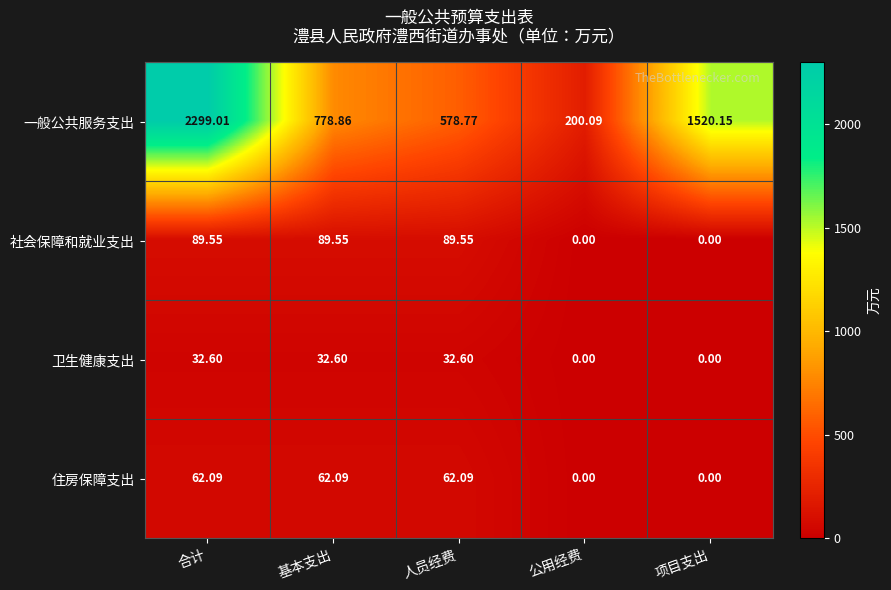

Count the number of data series in this chart.

4